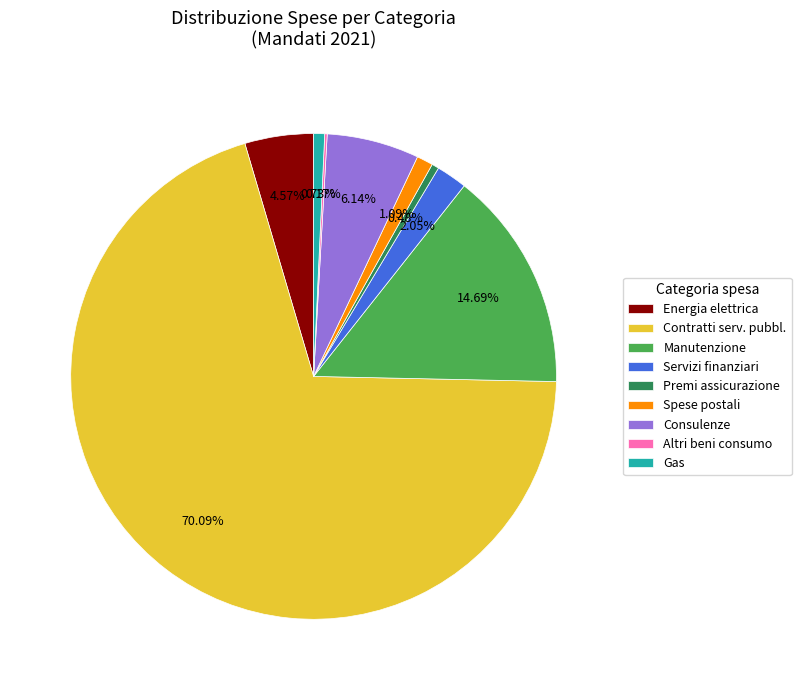

Between Contratti serv. pubbl. and Consulenze, which is larger?

Contratti serv. pubbl.